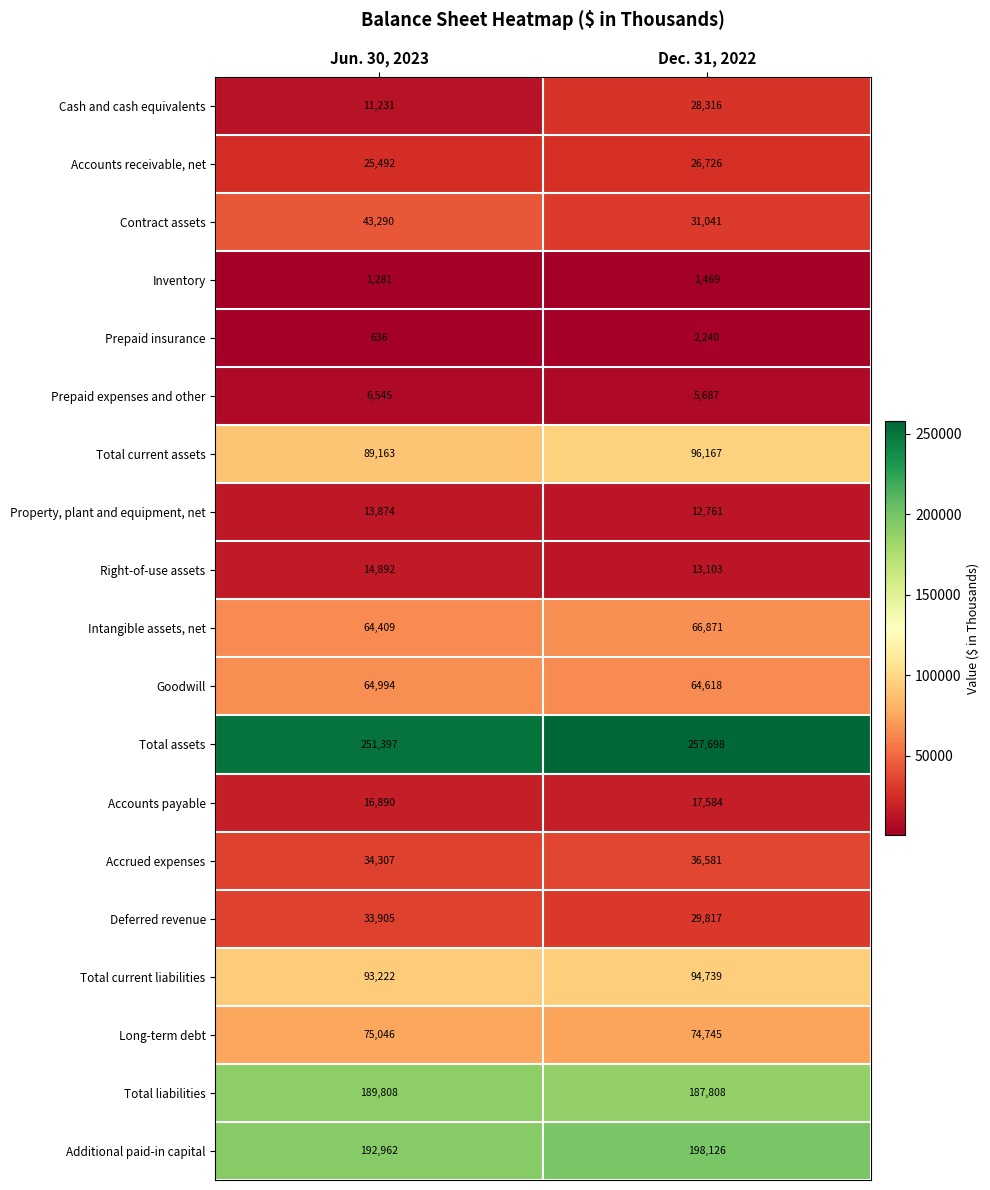

At which category does the chart reach its minimum across all series?

Jun. 30, 2023